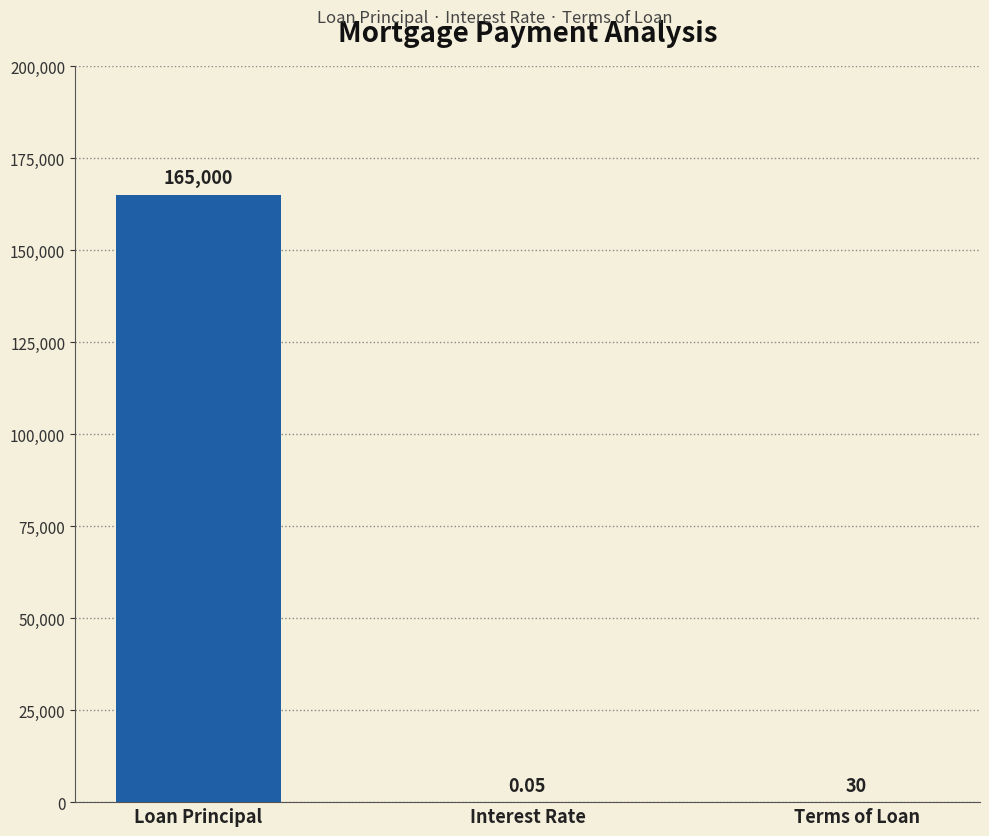

What is the ratio of the value at Loan Principal to the value at Terms of Loan?

5500.0